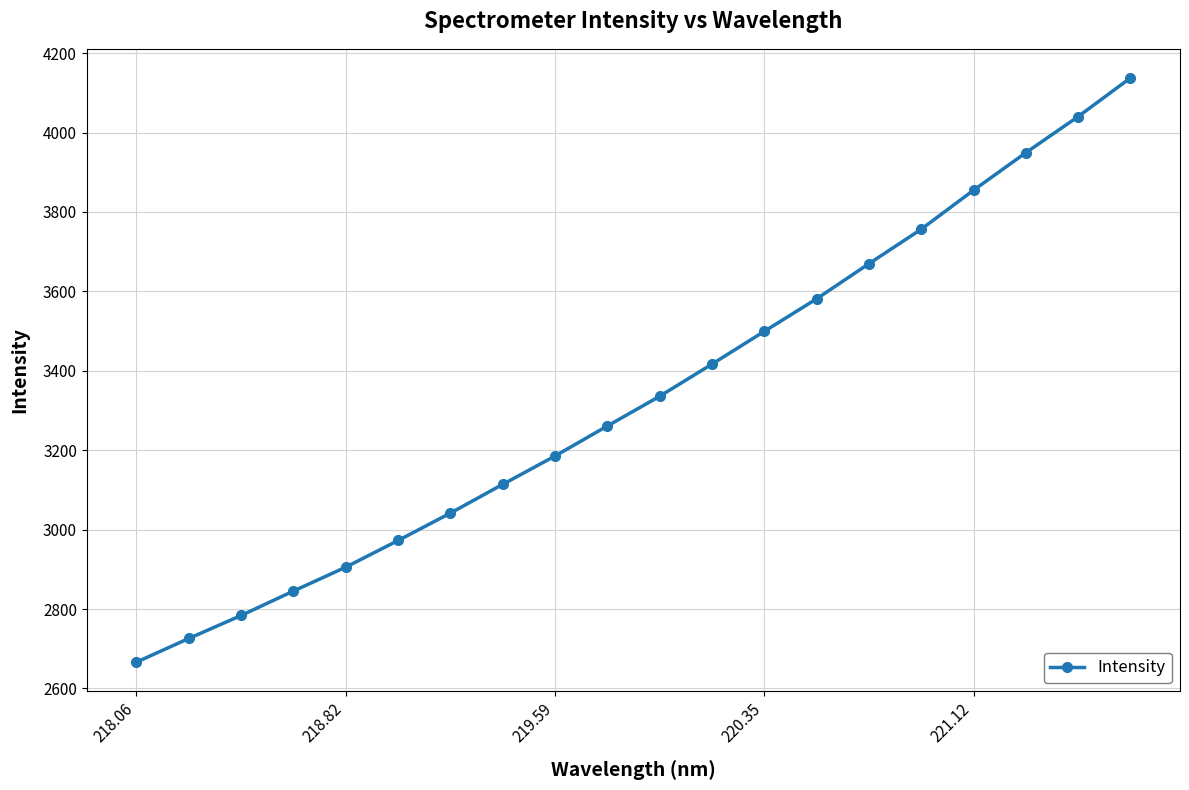

What is the minimum value shown in the chart?

2666.3